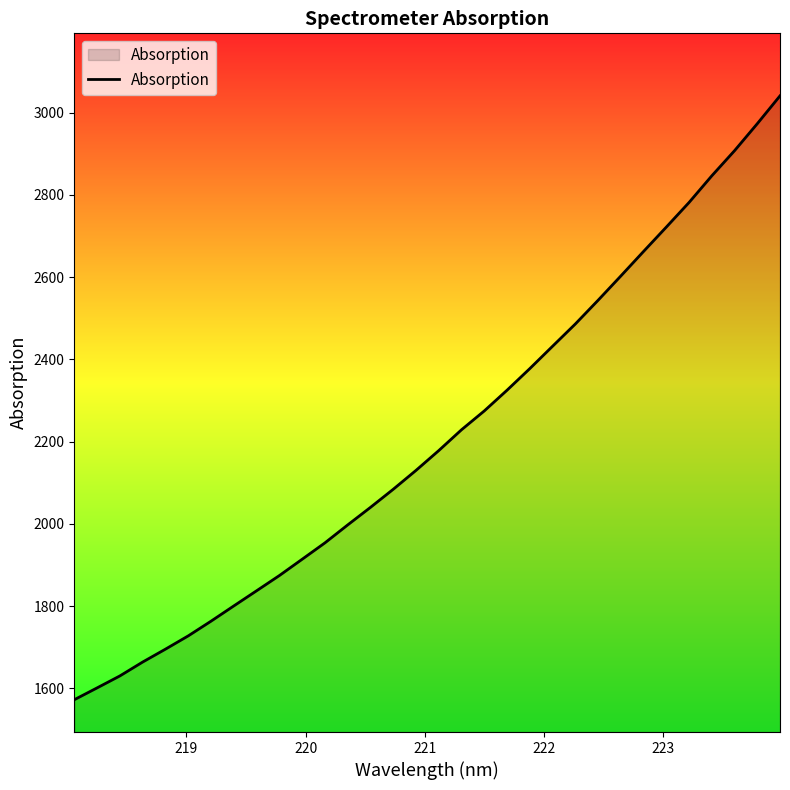

What is the difference between the maximum and minimum values?

1468.9